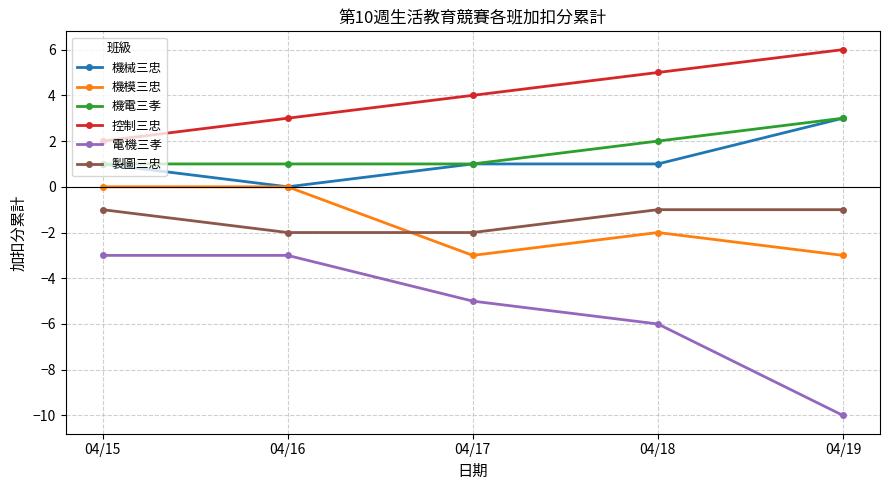

What is the maximum value for 電機三孝?

-3